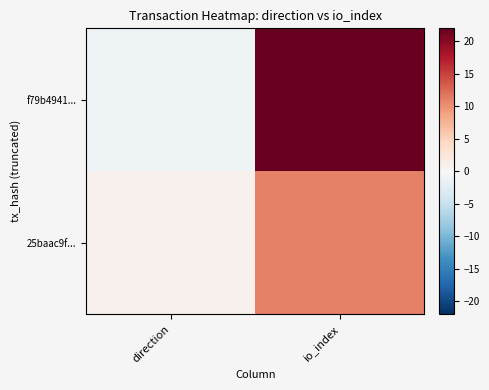

Which series has the widest spread of values?

f79b4941...